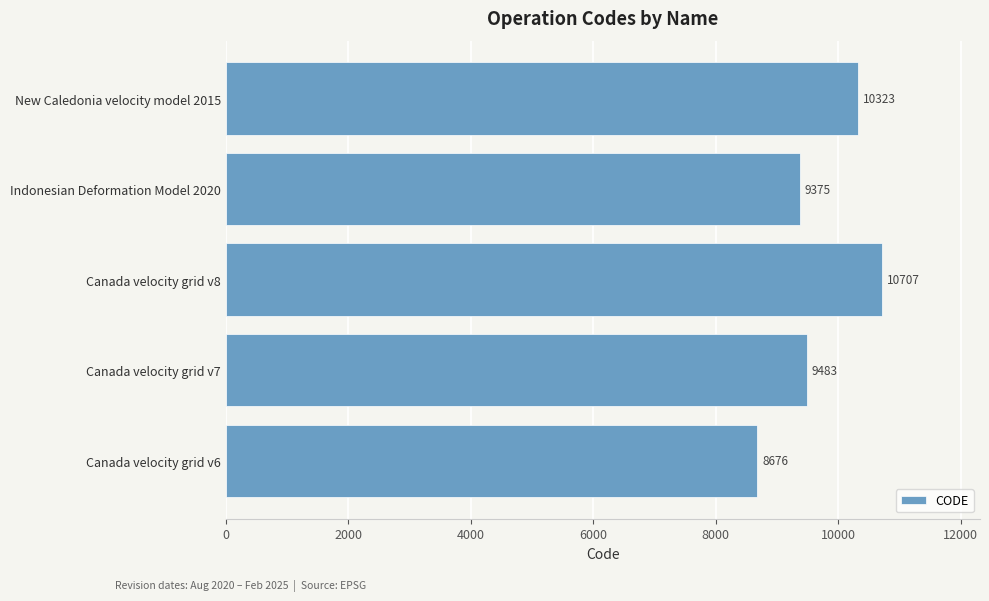

How many data points are less than 9483?

2